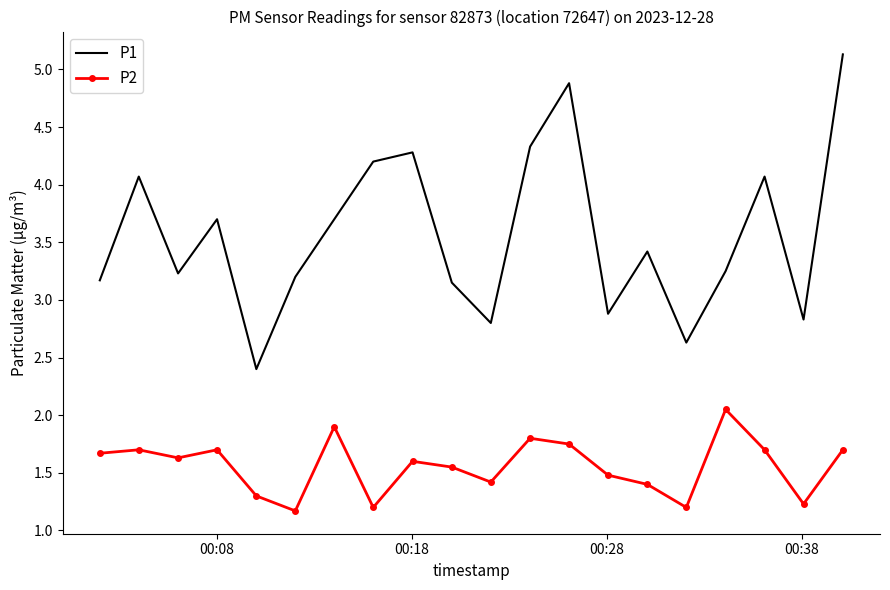

Which series has the largest range (max minus min)?

P1